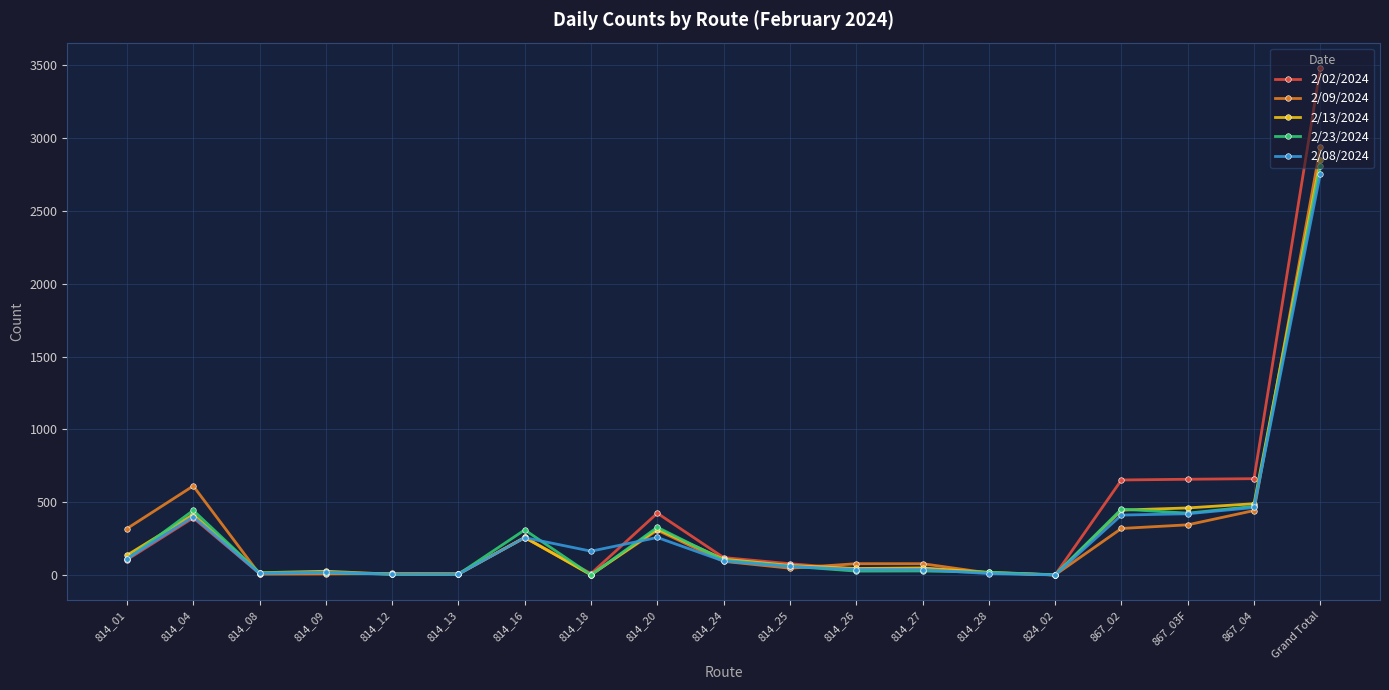

What are all the series names shown in the legend?

2/02/2024, 2/09/2024, 2/13/2024, 2/23/2024, 2/08/2024